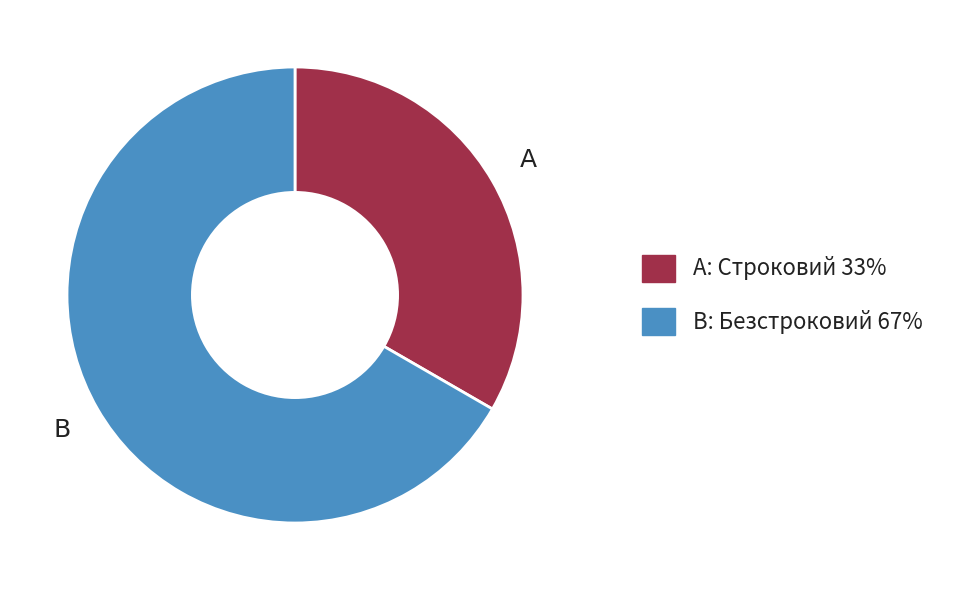

Does any single category account for the majority?

Yes